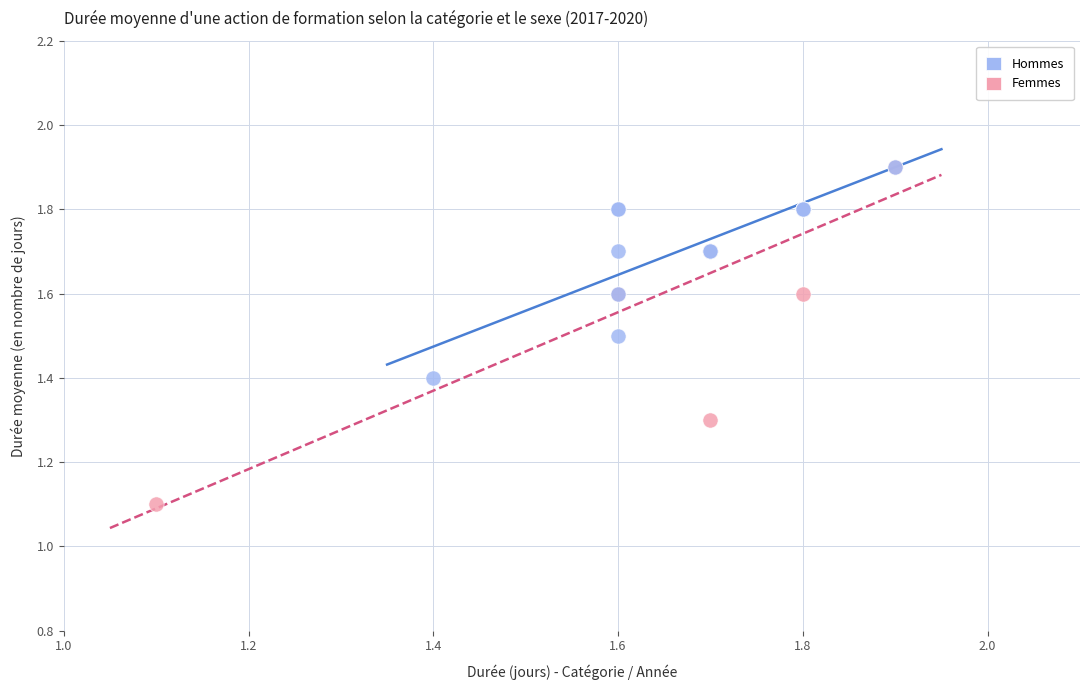

Which series has the largest Y range (max minus min)?

Femmes